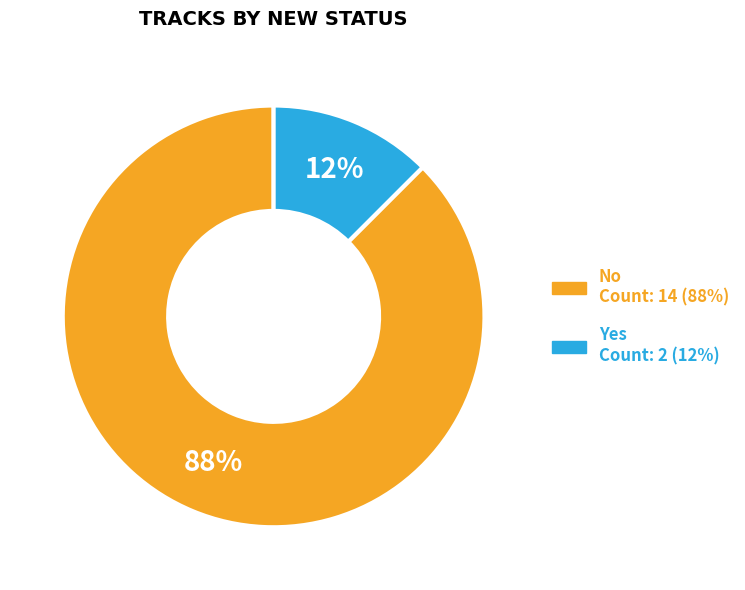

What is the smallest slice in the pie chart?

Yes